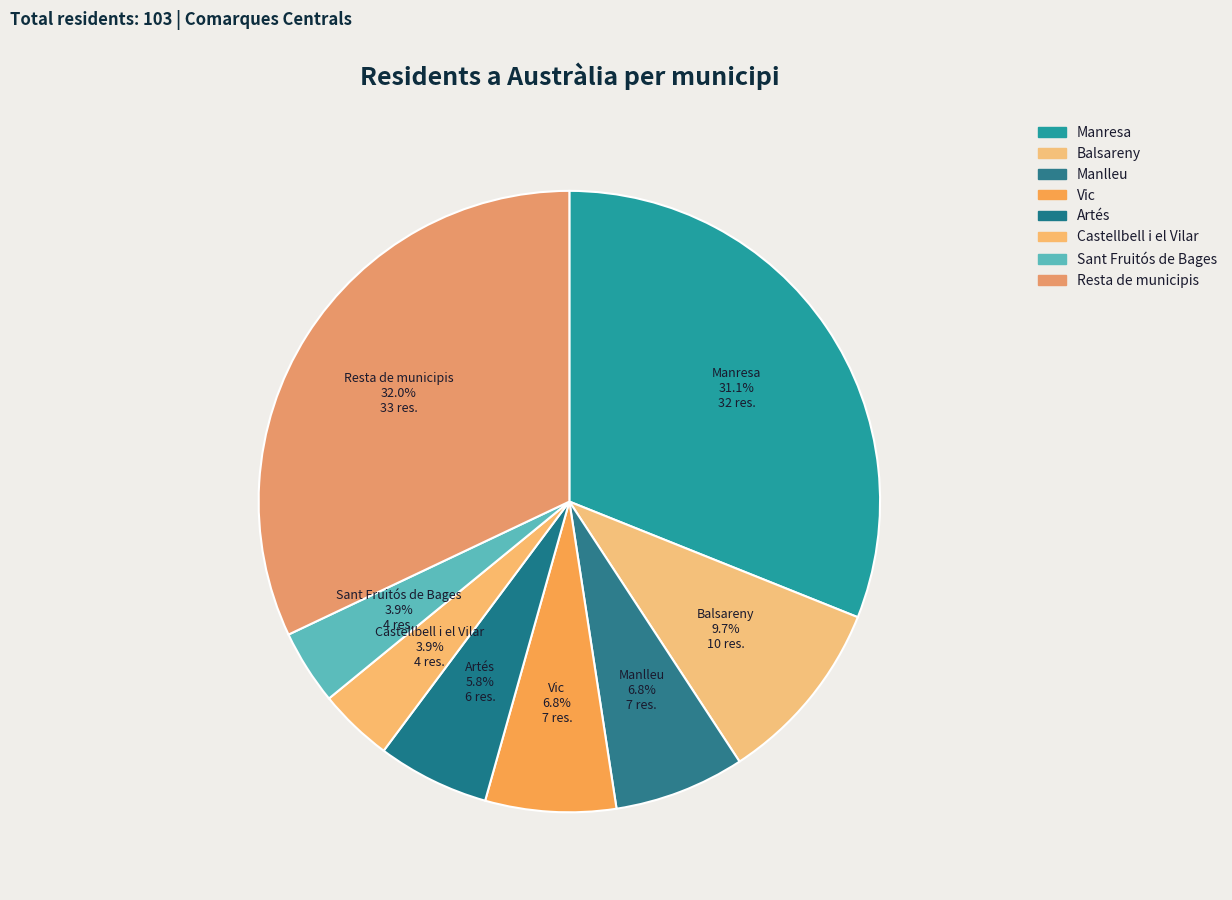

Do Manresa and Manlleu together represent more than half of the pie?

No